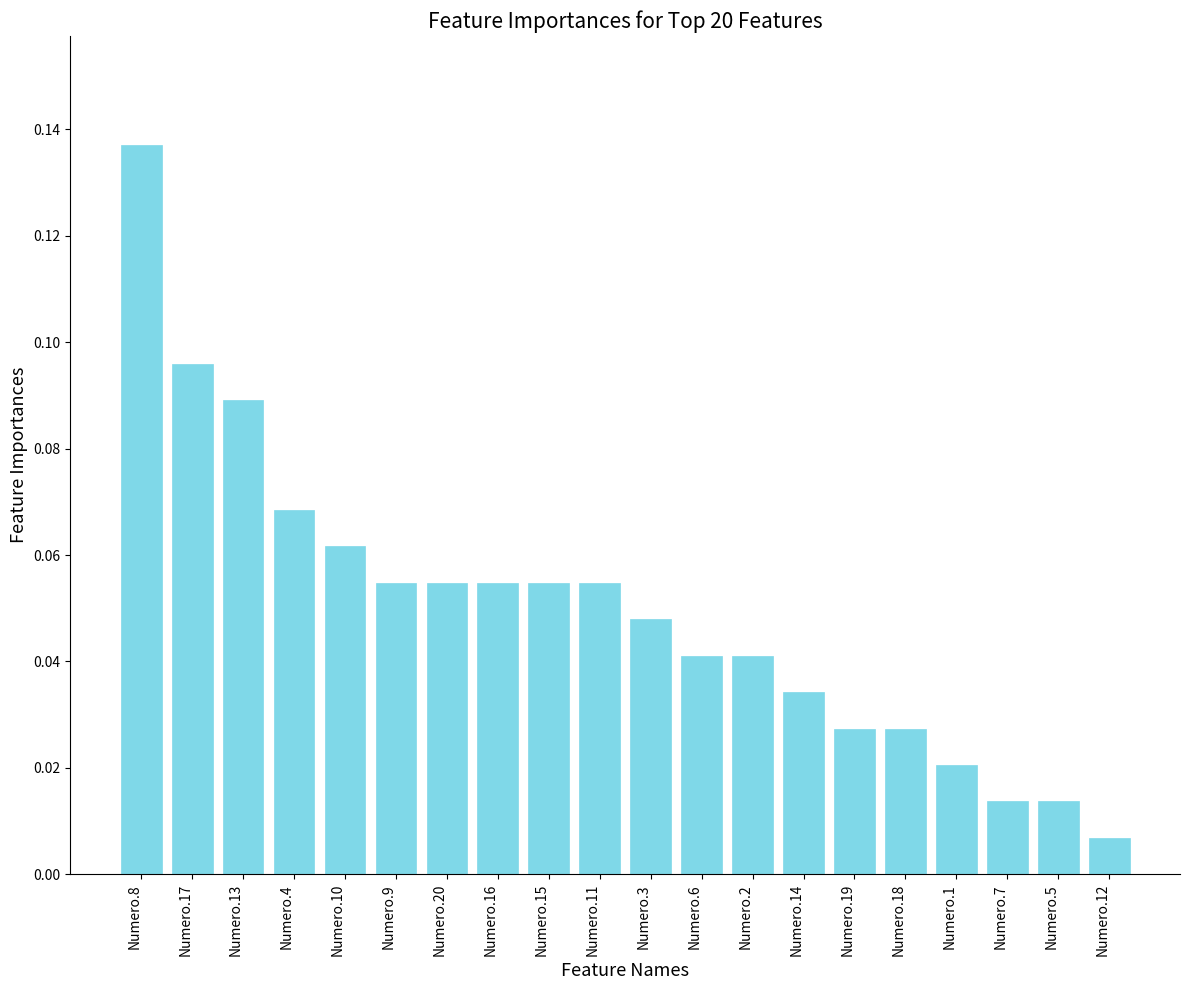

What is the sum of all values?

1.0